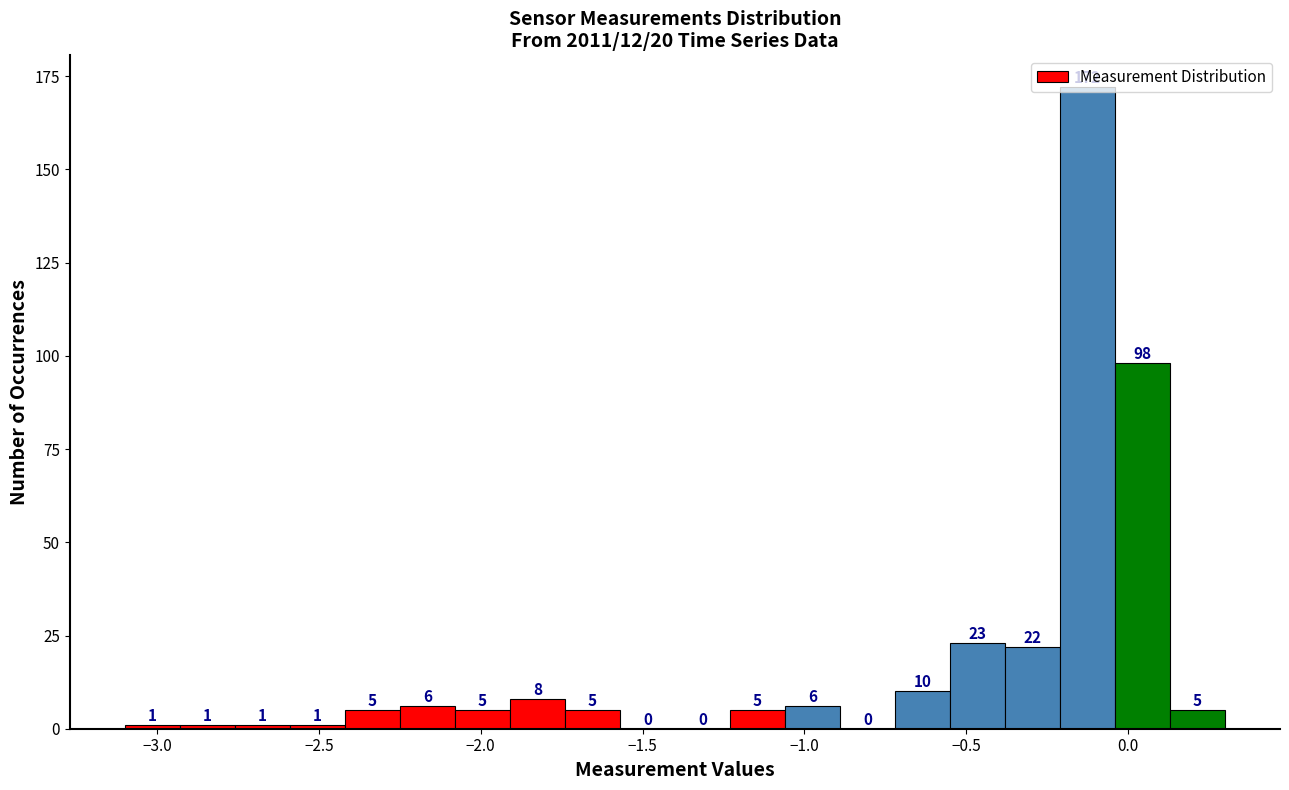

Around what value on the x-axis is the tallest bar? Give the approximate position of its centre, as read against the axis.

-0.10